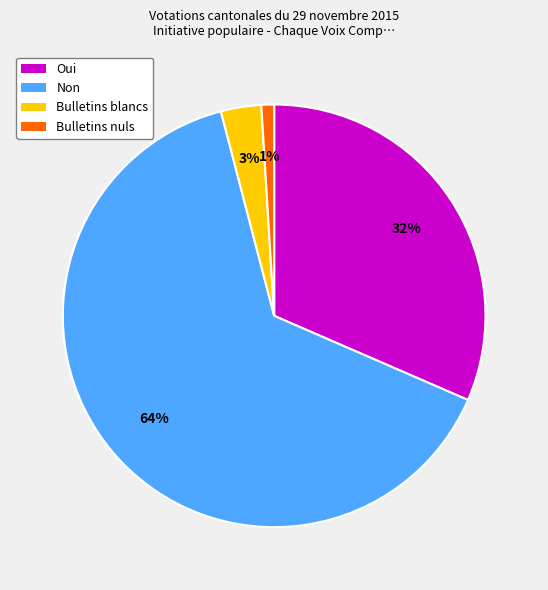

What is the largest slice in the pie chart?

Non